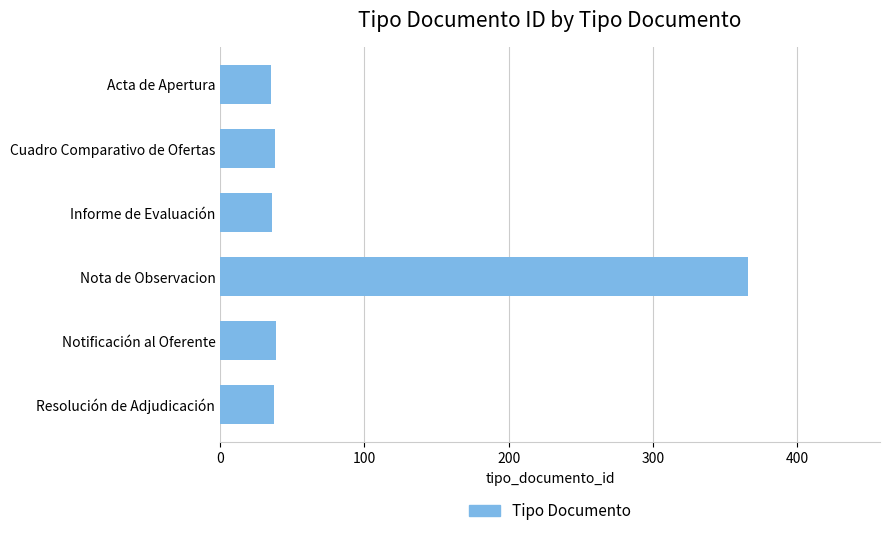

What is the ratio of the value at Acta de Apertura to the value at Resolución de Adjudicación?

0.9